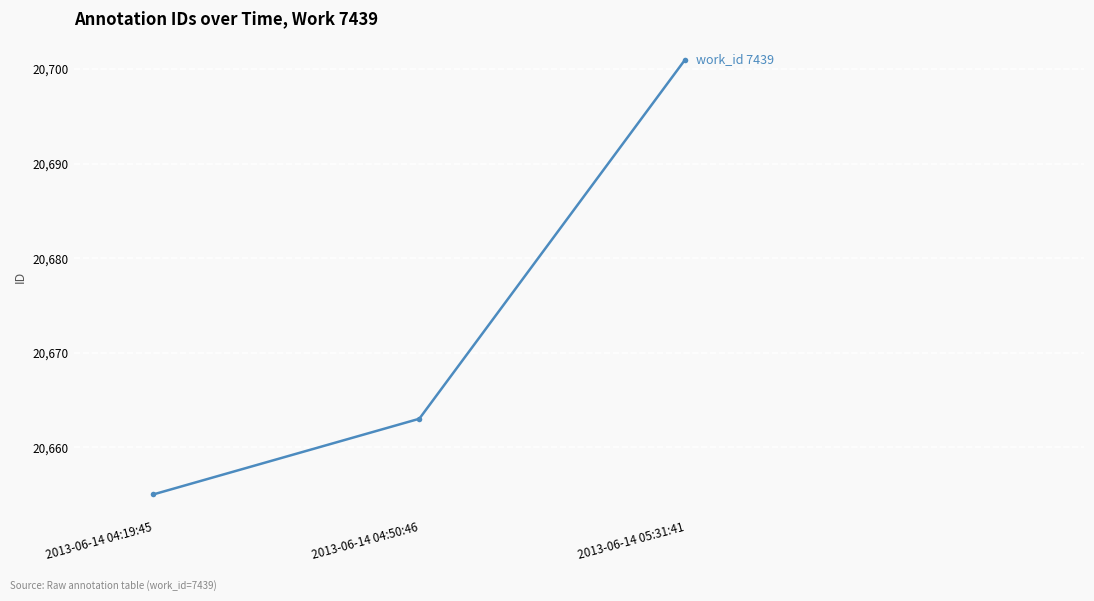

What value does the data have at 2013-06-14 04:19:45?

20655